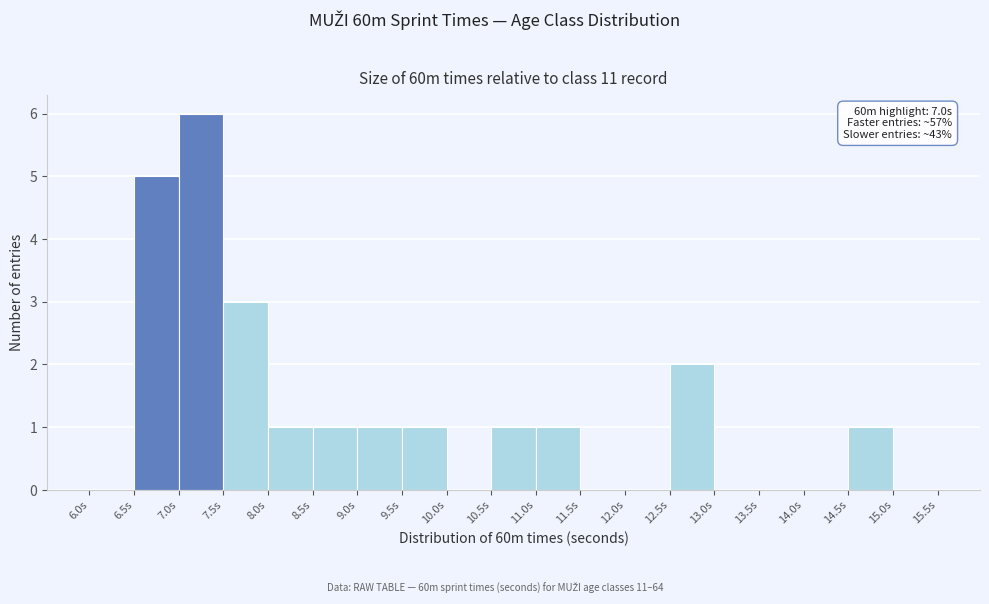

Over which range of the x-axis is the bar tallest?

7.0 to 7.5